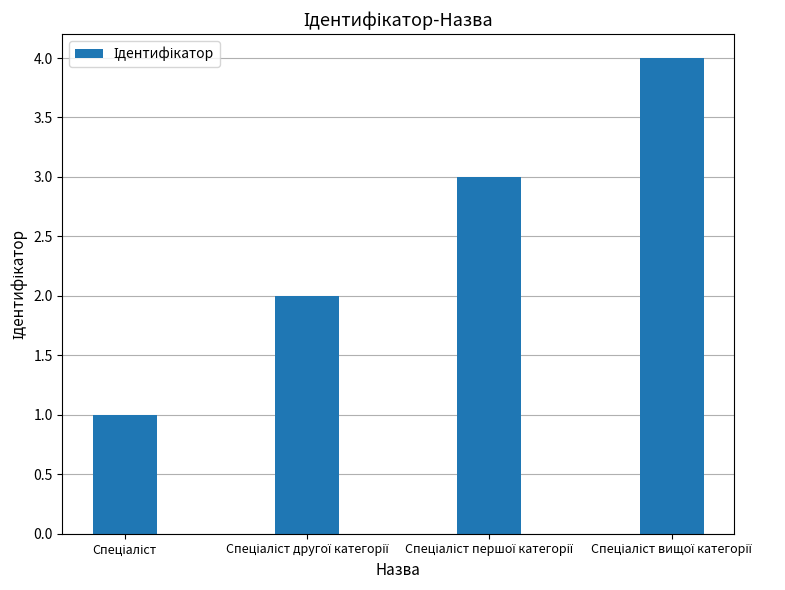

What is the sum of all values?

10